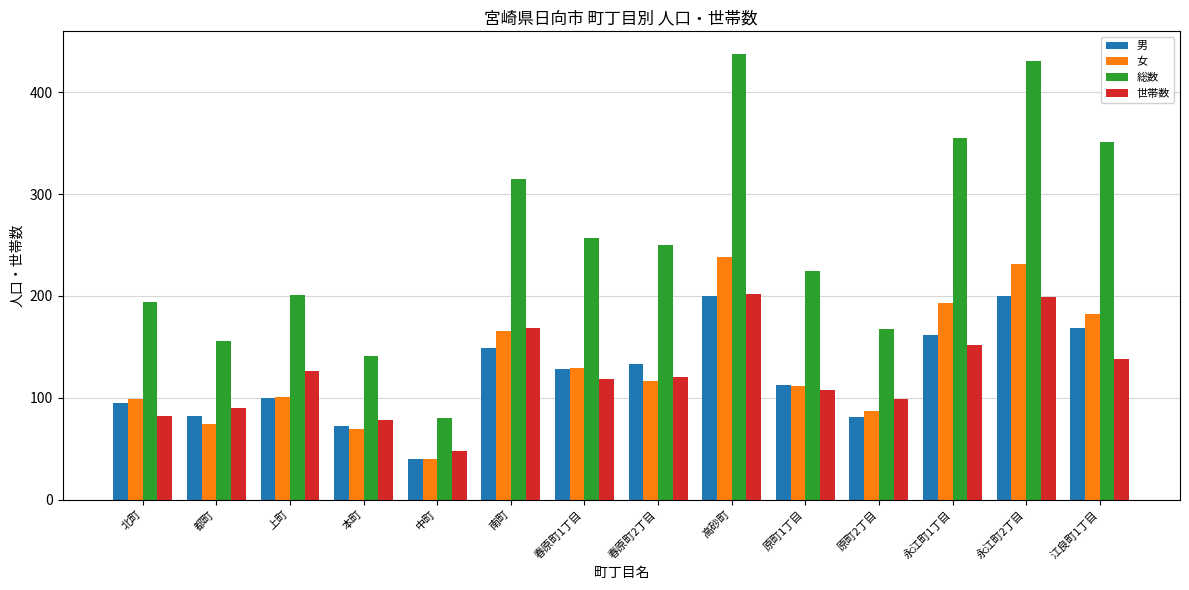

What position from the left is 都町?

2